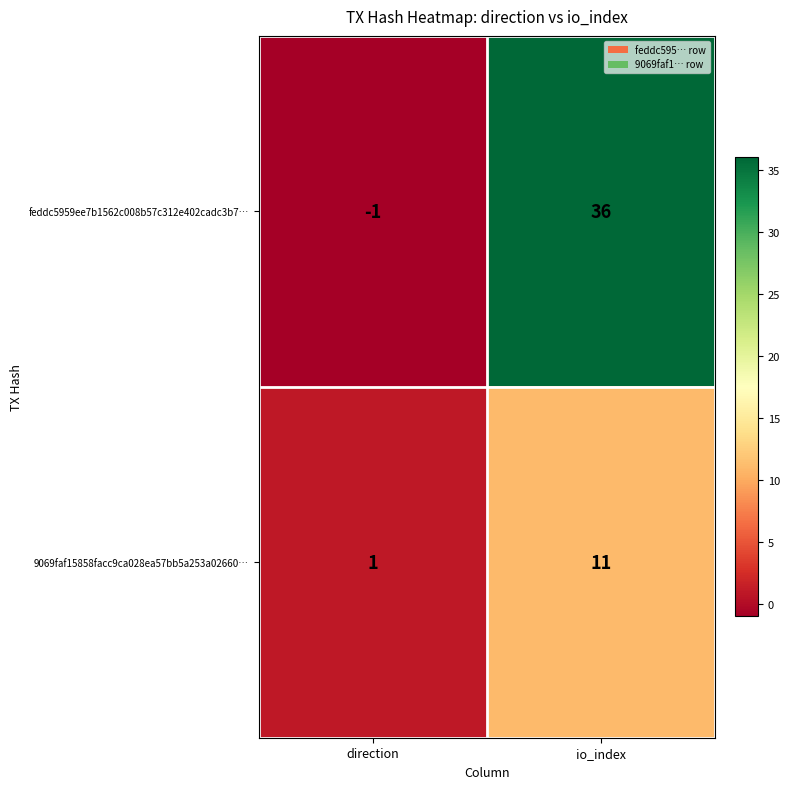

What is the difference between the highest and lowest values at io_index?

25